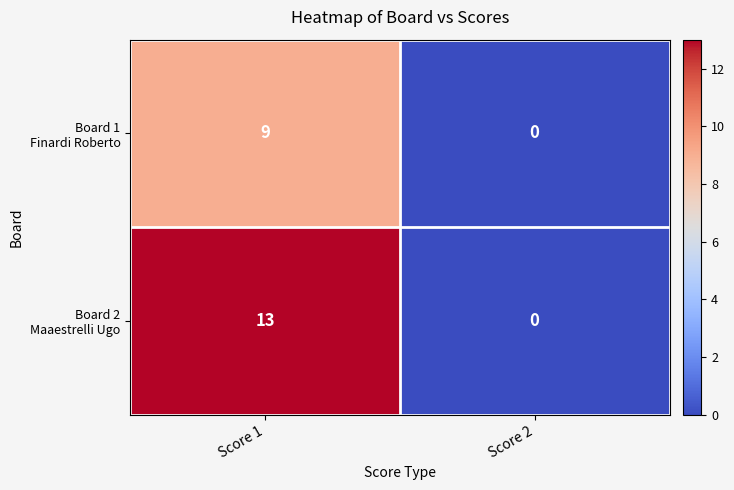

At which category is the sum across all series the highest?

Score 1